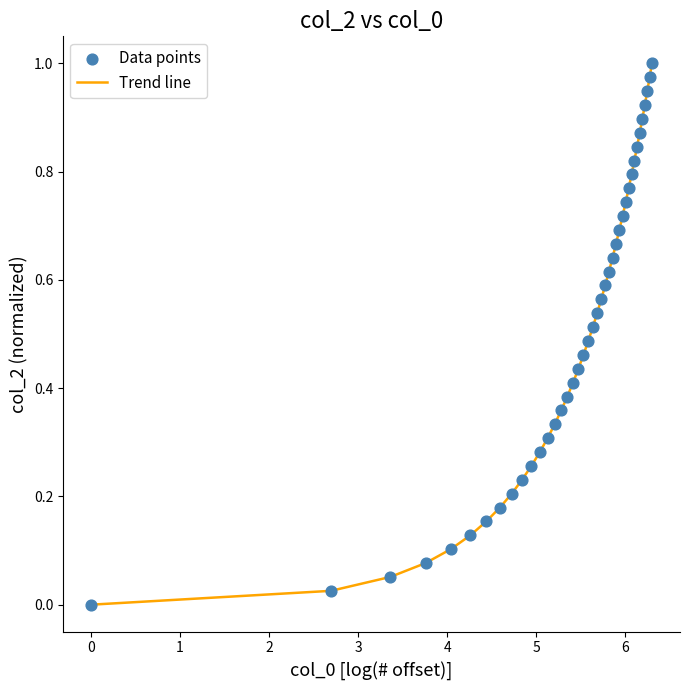

Is this an area chart (filled region under the line)?

No